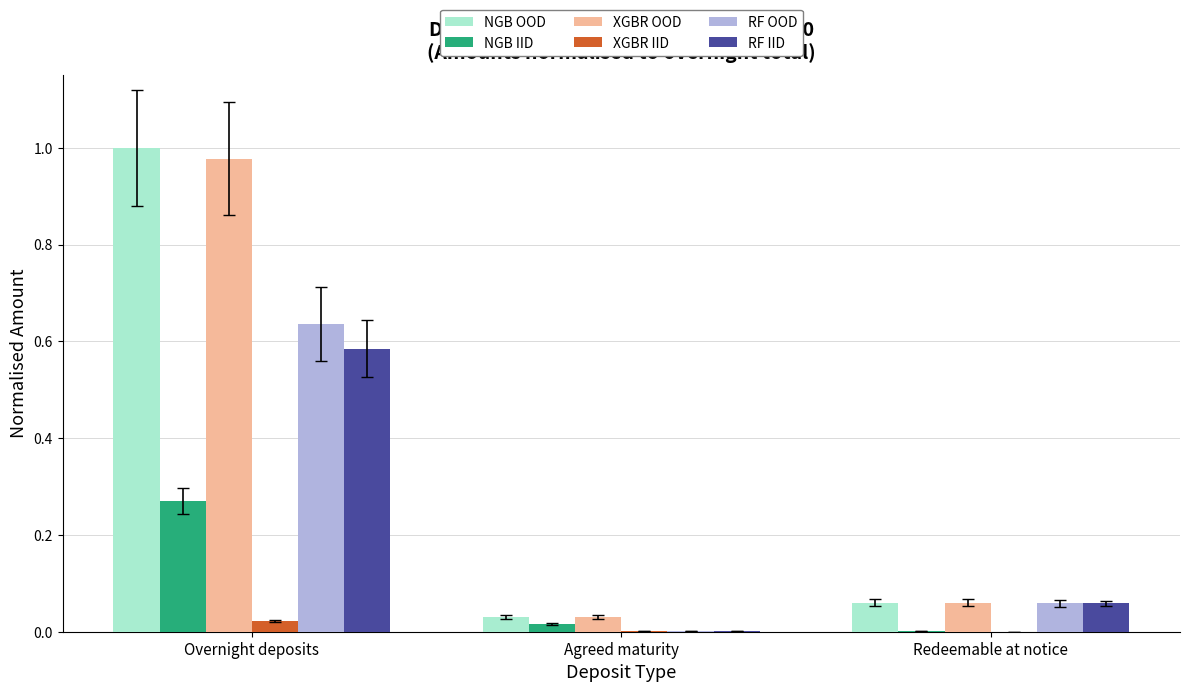

At which category is the sum across all series the highest?

Overnight deposits